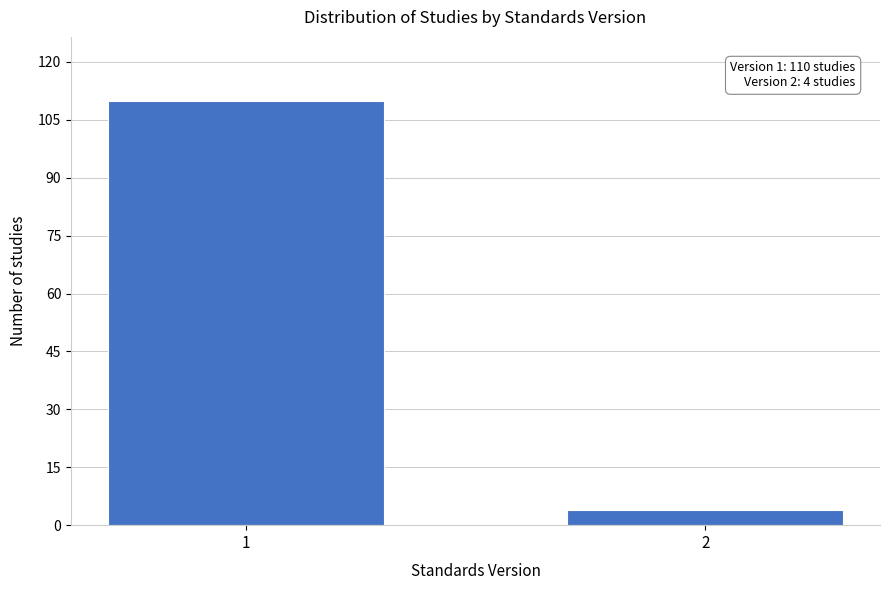

Reading right to left, what are all the values shown in this chart?

2=4	1=110